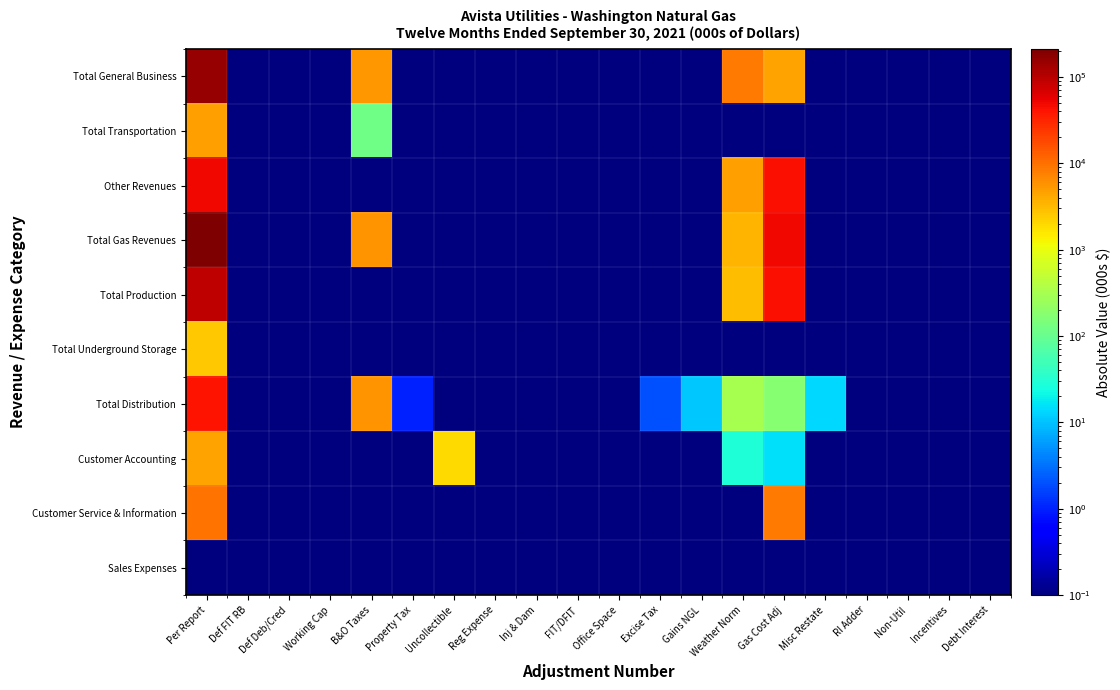

Rank the series by their maximum value, from lowest to highest.

Sales Expenses, Total Underground Storage, Customer Accounting, Total Transportation, Customer Service & Information, Total Distribution, Other Revenues, Total Production, Total General Business, Total Gas Revenues